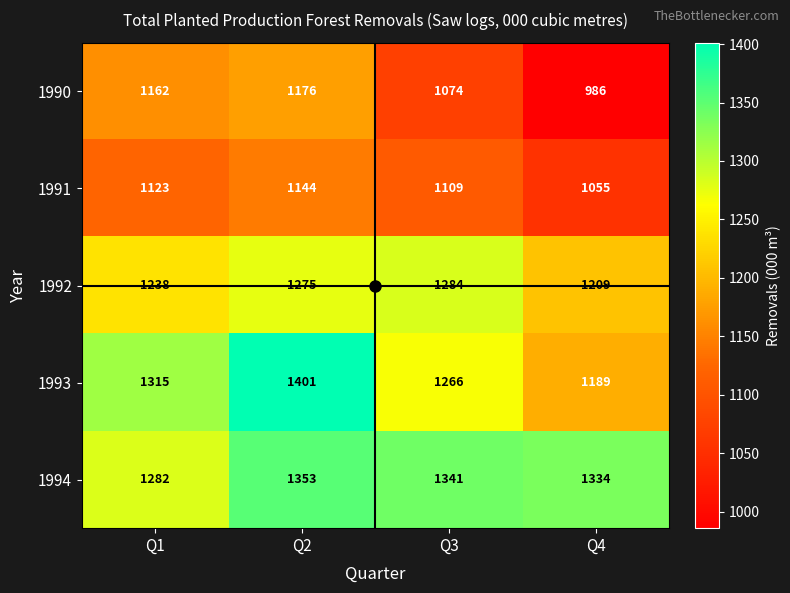

List the series in order of their peak value, lowest first.

1991, 1990, 1992, 1994, 1993